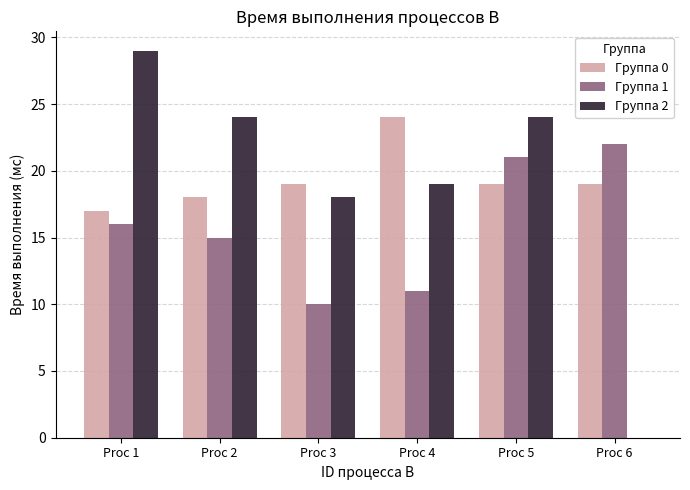

Is it true that Группа 1 equals 11 at Proc 4?

True